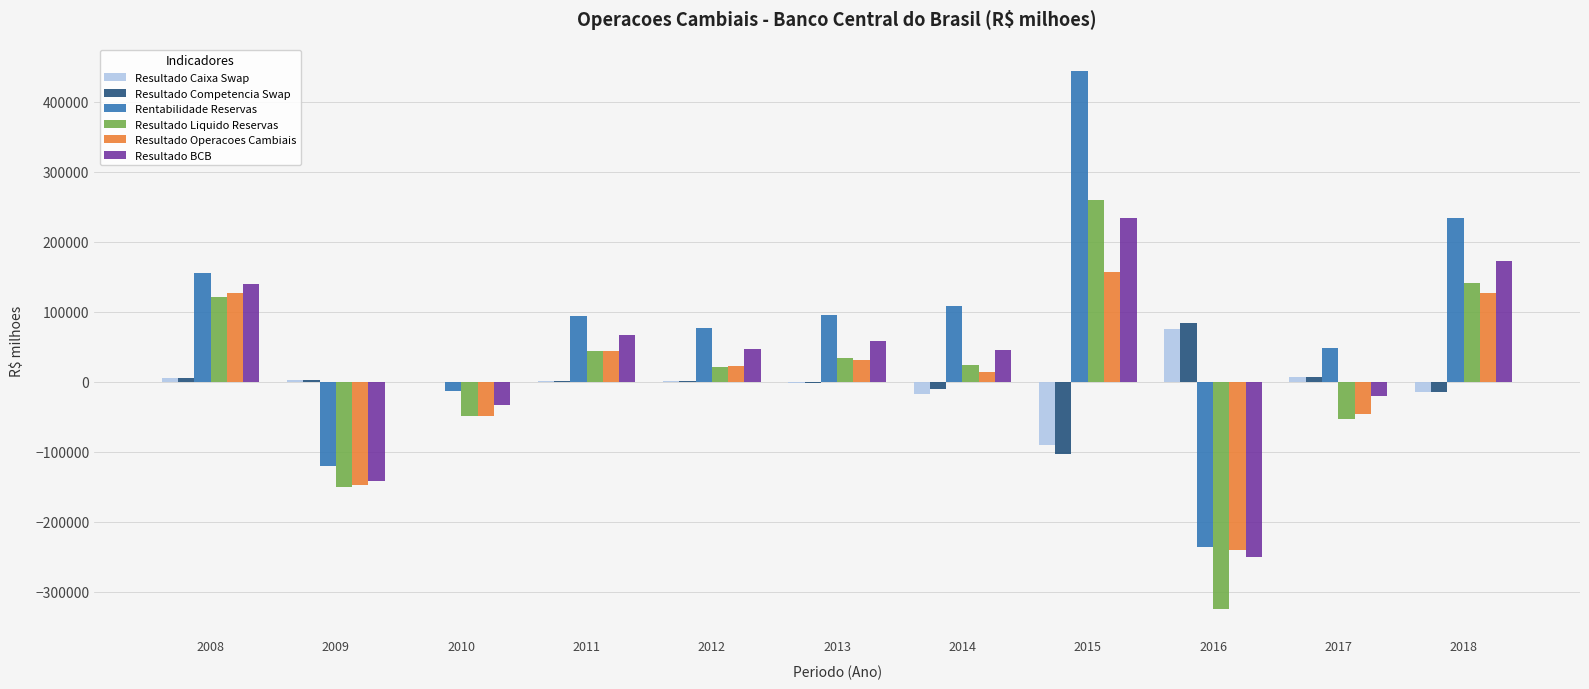

Between 2008 and 2015, which series saw the biggest shift?

Rentabilidade Reservas